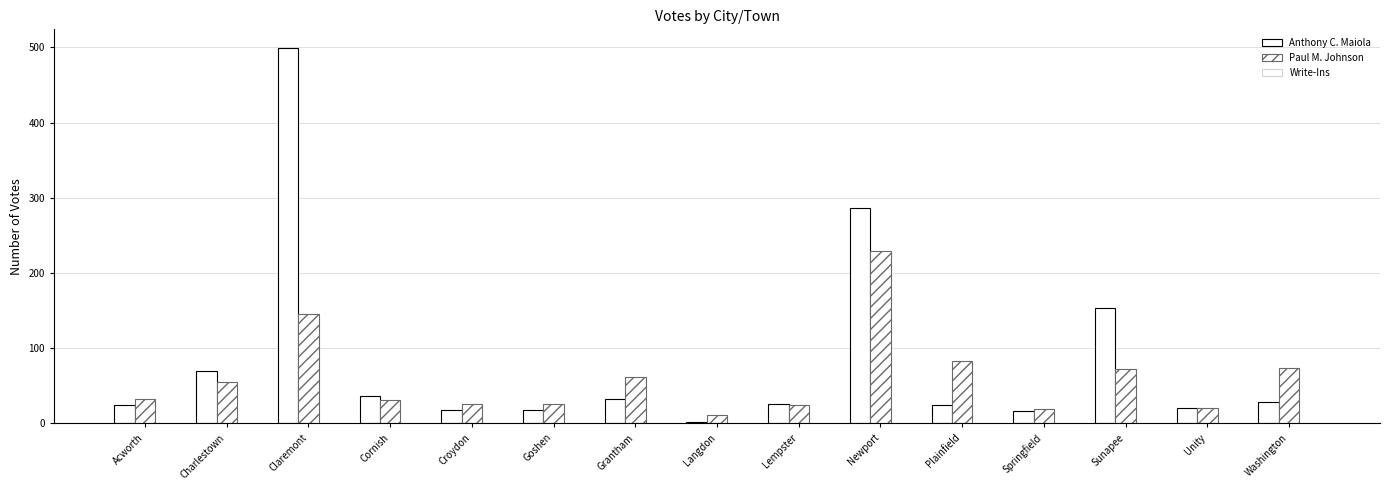

How many bars are there in total?

30